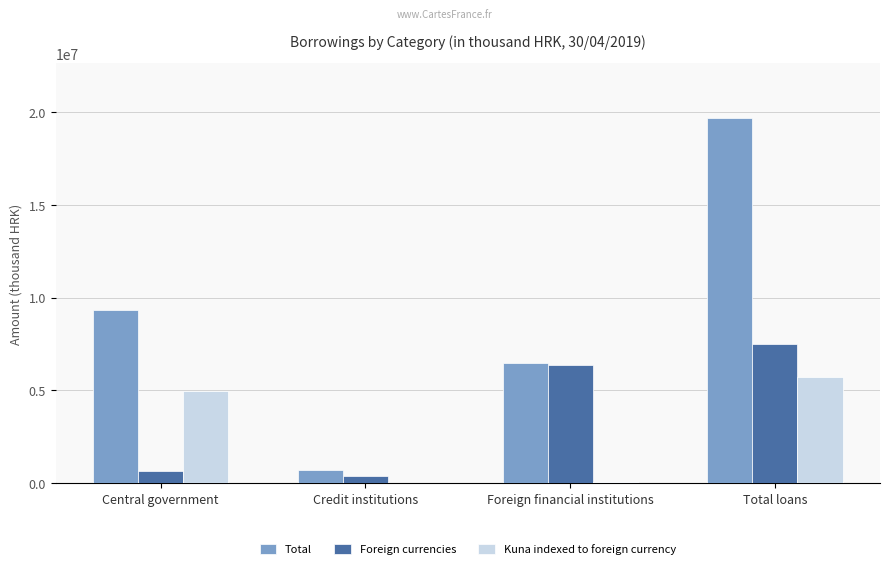

How many groups of bars are there?

4